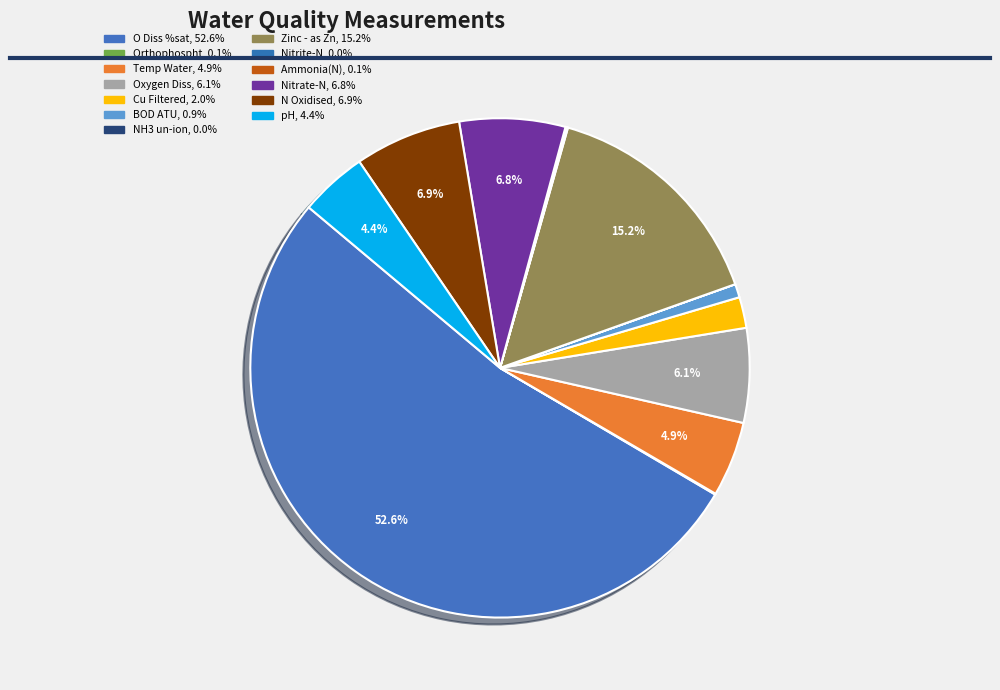

To the nearest percent, what is the average slice percentage?

8%